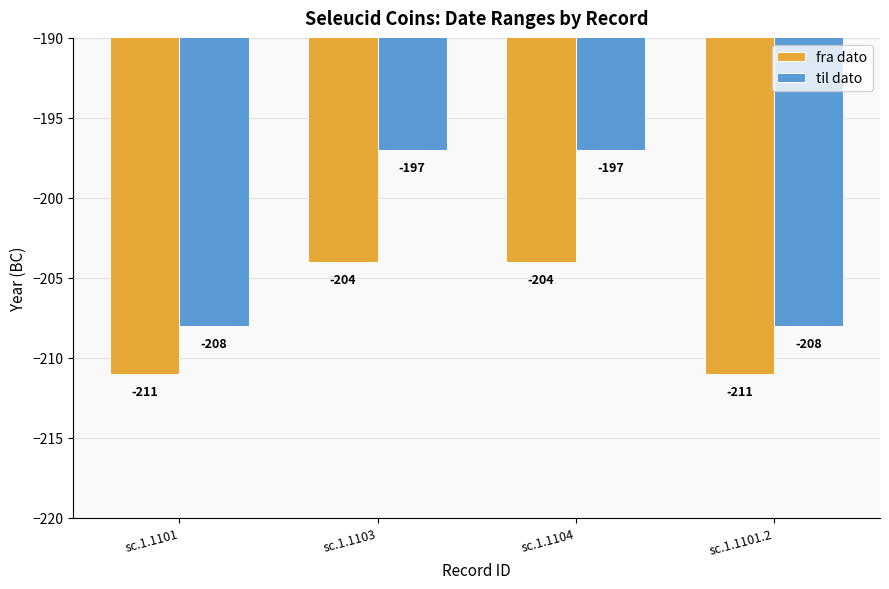

What is the difference between the highest and lowest values at sc.1.1103?

7